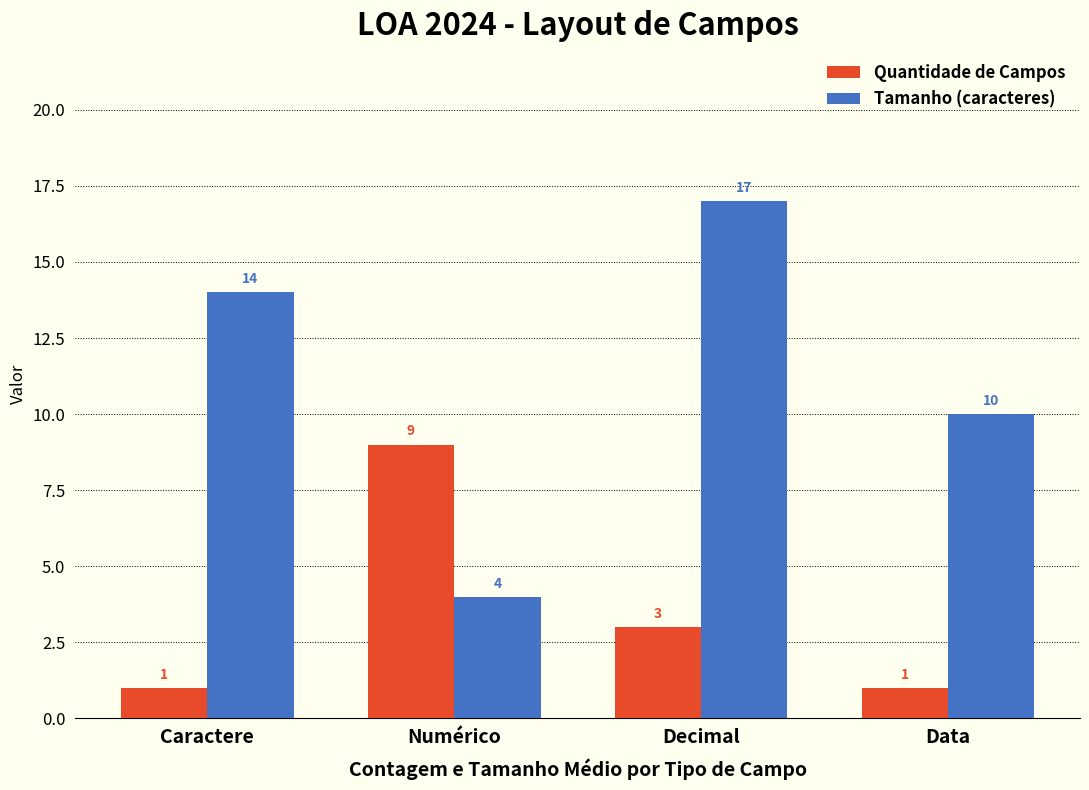

Which series has the largest total across all categories?

Tamanho (caracteres)